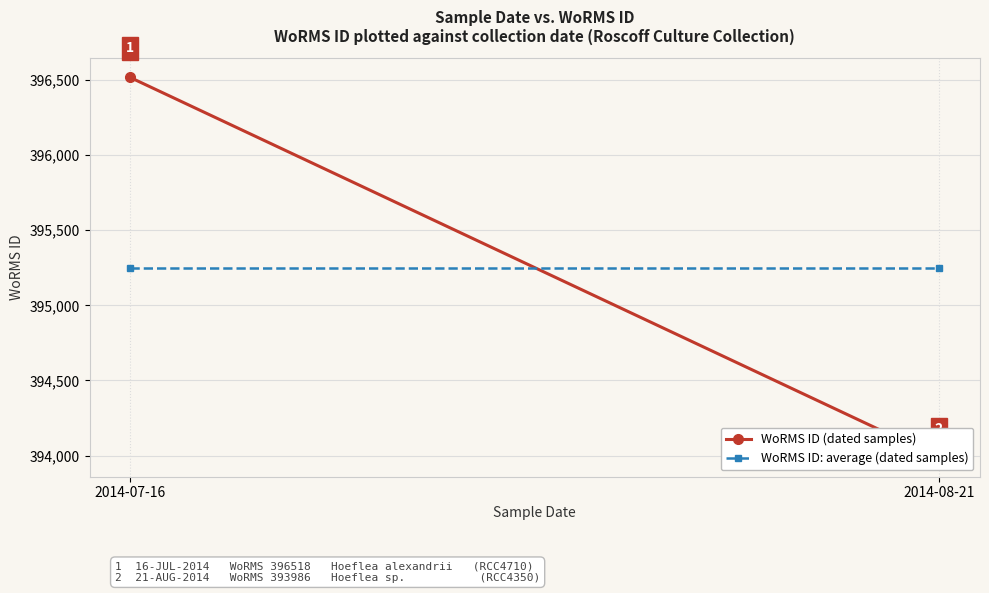

What is the label of the 1st point from the left?

2014-07-16